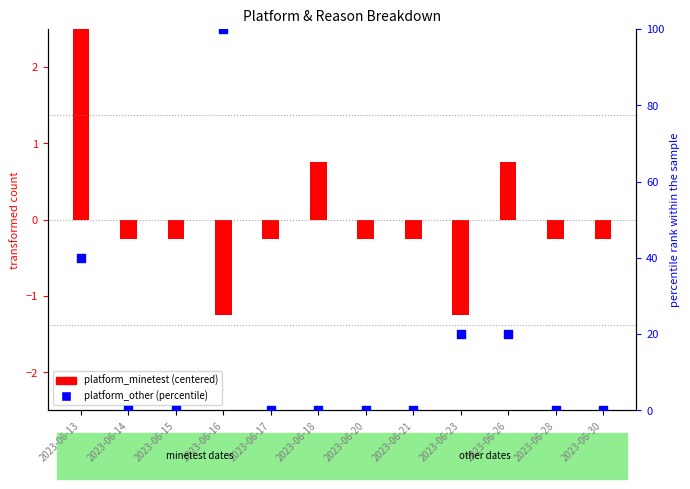

At how many categories does at least one series exceed 27?

2